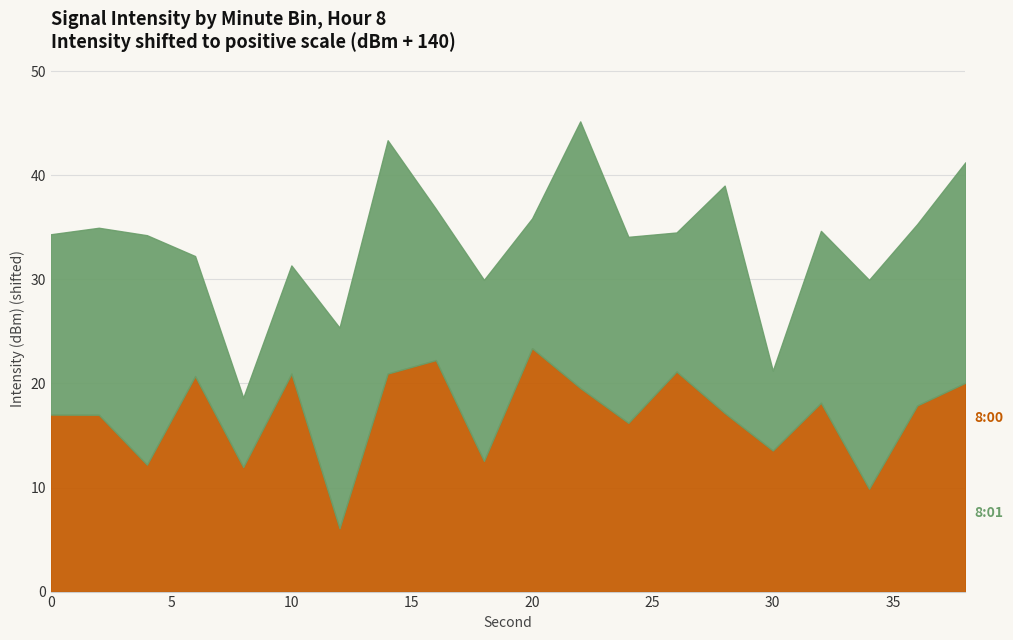

List the series in order of their overall mean, lowest first.

8:01, 8:00